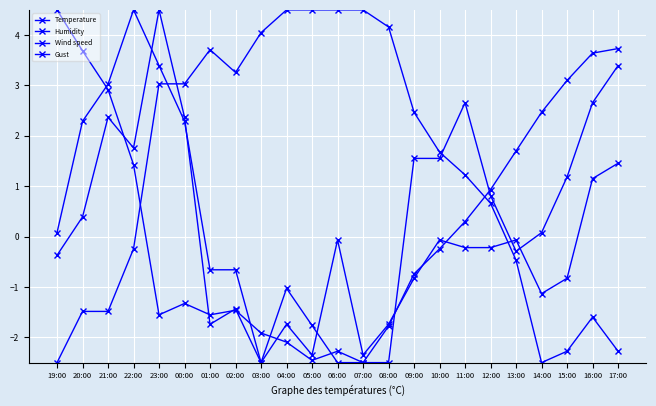

What is the lowest value of the Gust series?

-2.5